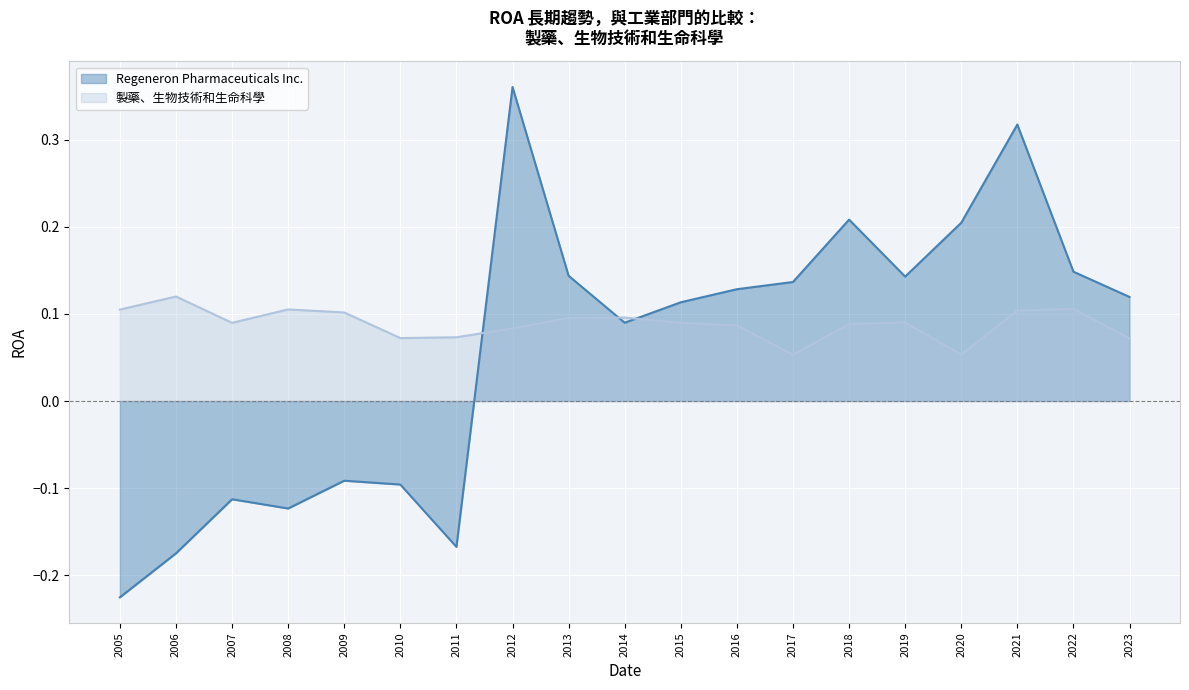

What is the difference between the maximum and minimum values in the Regeneron Pharmaceuticals Inc. series?

0.6